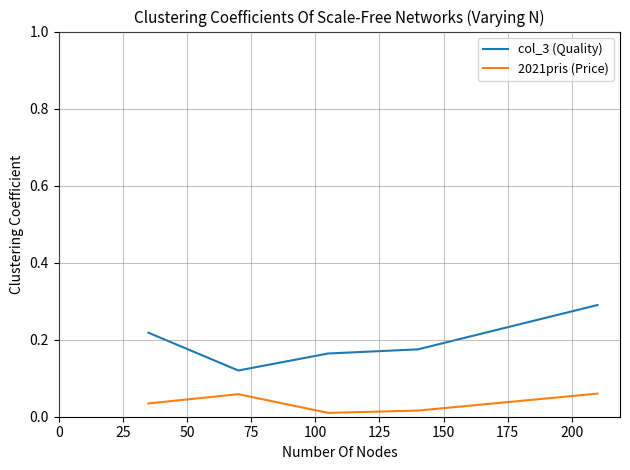

True or false: 2021pris (Price) and col_3 (Quality) intersect in this chart.

False